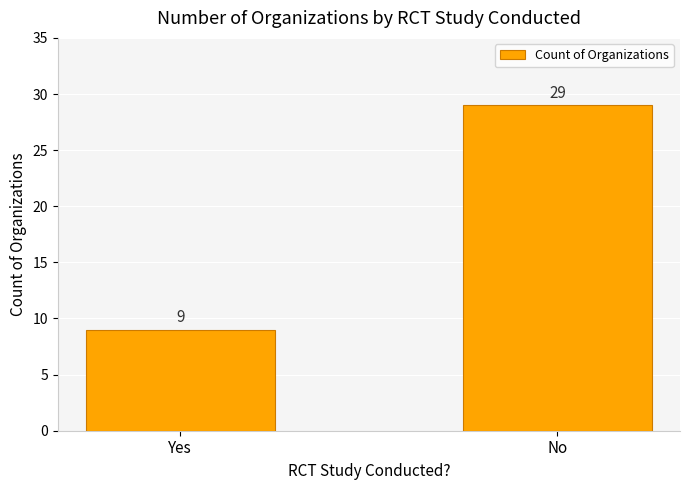

Is it true that the value at No is 29?

True